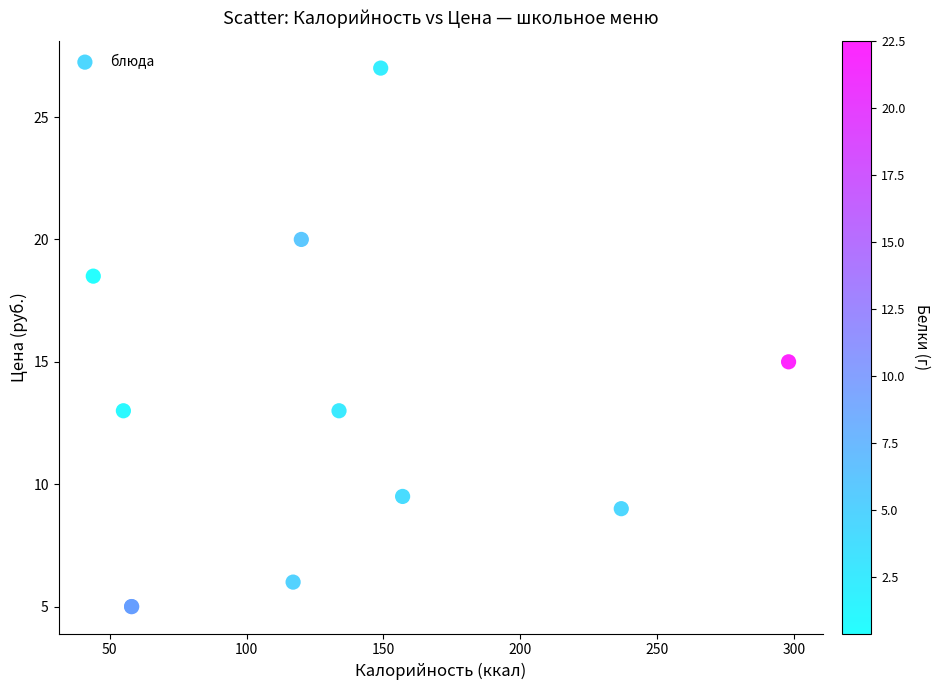

What Y value in the scatter plot is closest to 16?

15.0